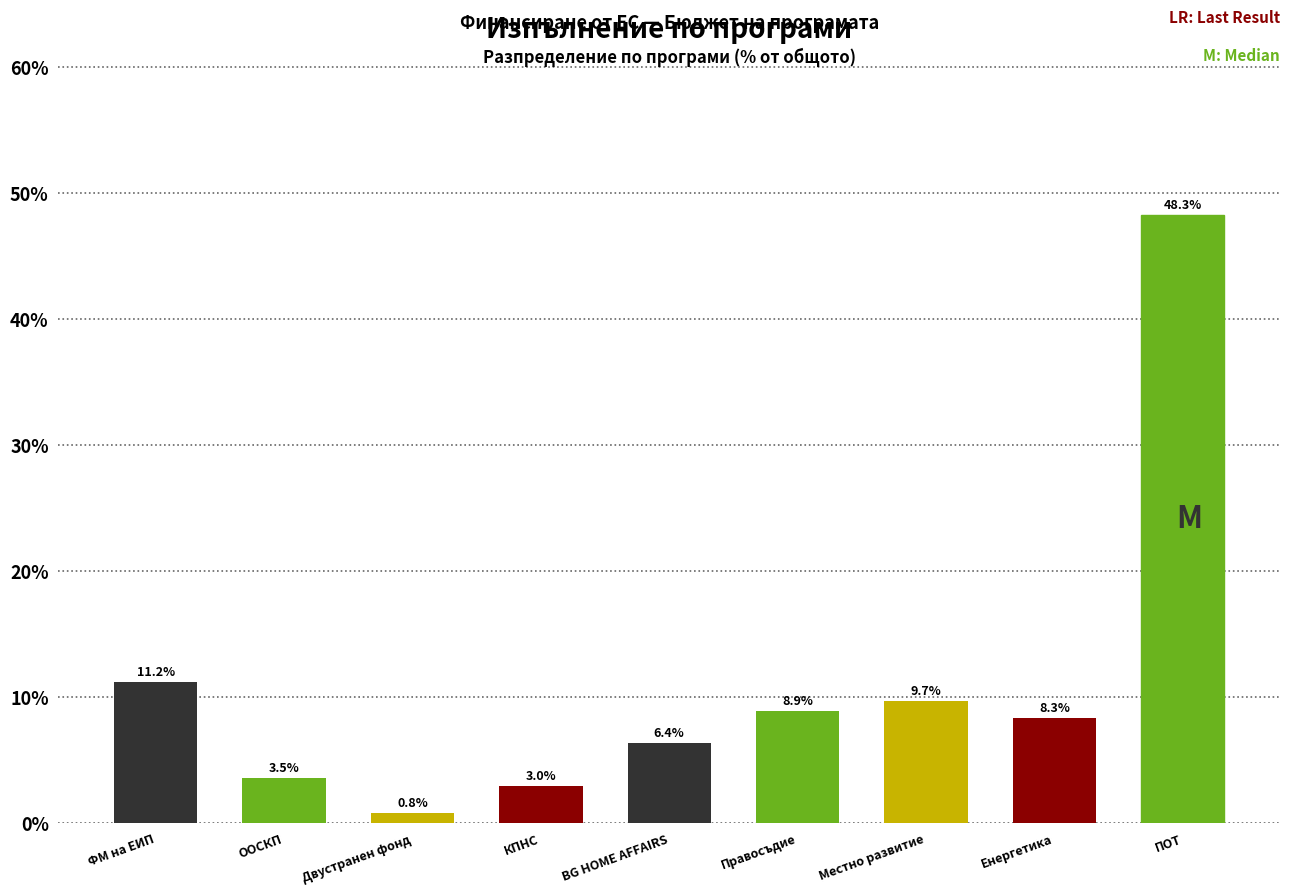

Reading right to left, what are all the values shown in this chart?

48.3	8.3	9.7	8.9	6.4	3.0	0.8	3.5	11.2